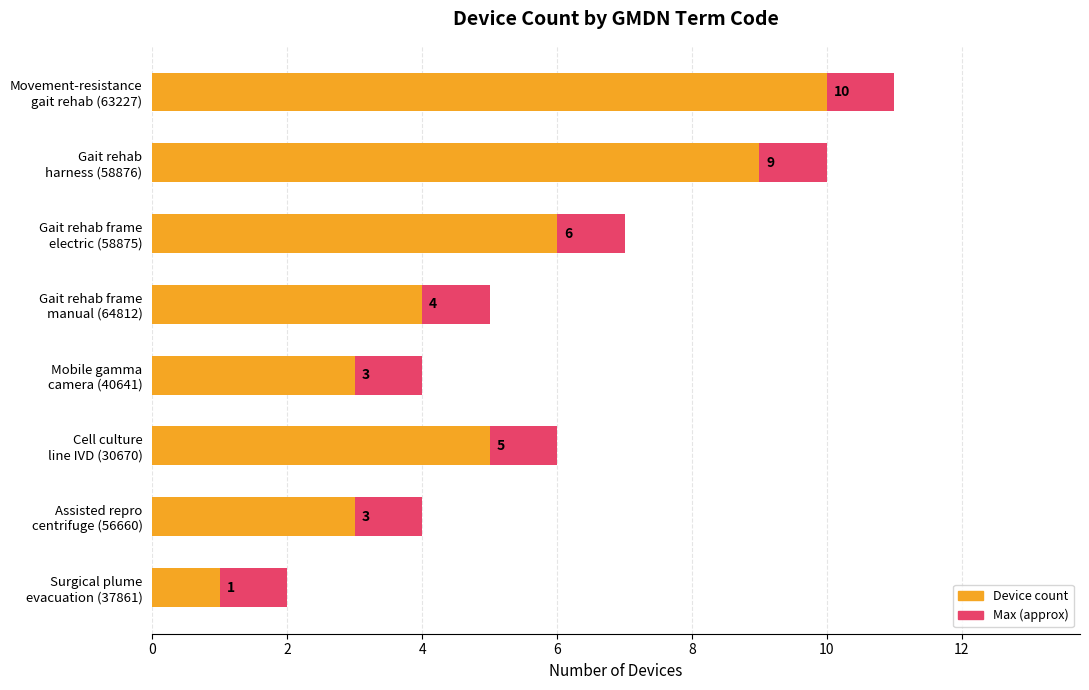

What is the difference between the maximum and second lowest values in the Device count series?

7